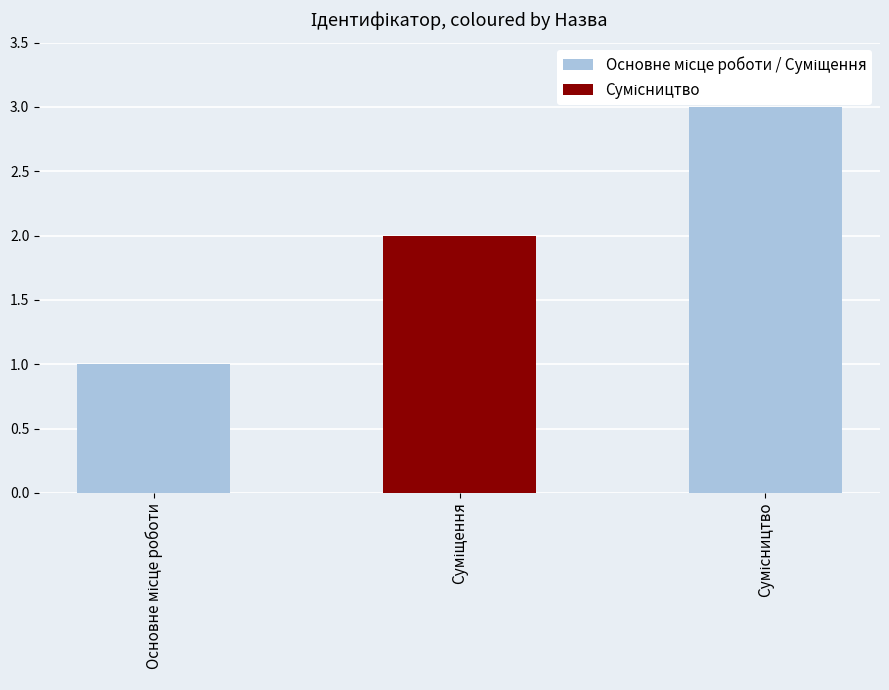

What is the sum of all values?

6